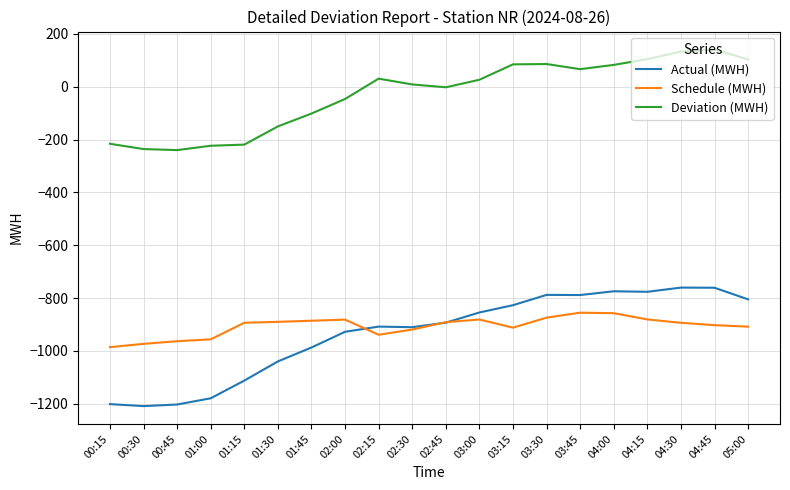

What is the lowest value of the Schedule (MWH) series?

-985.9